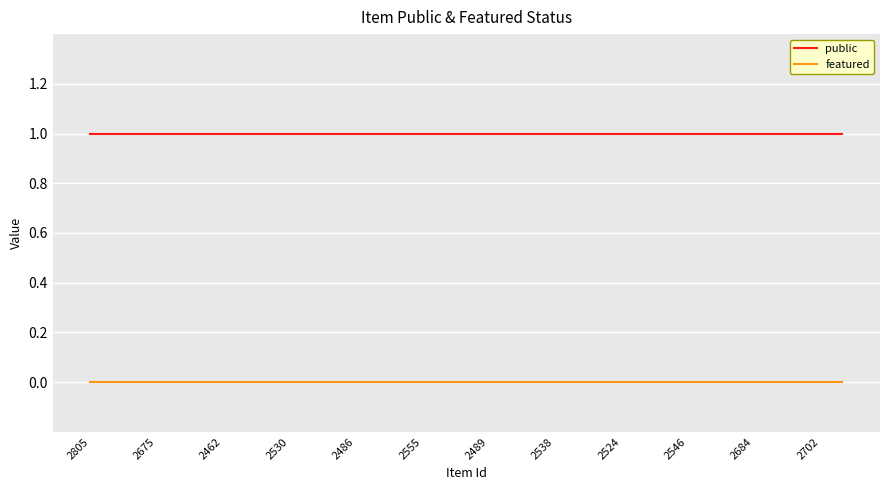

Rank the series by their maximum value, from lowest to highest.

featured, public